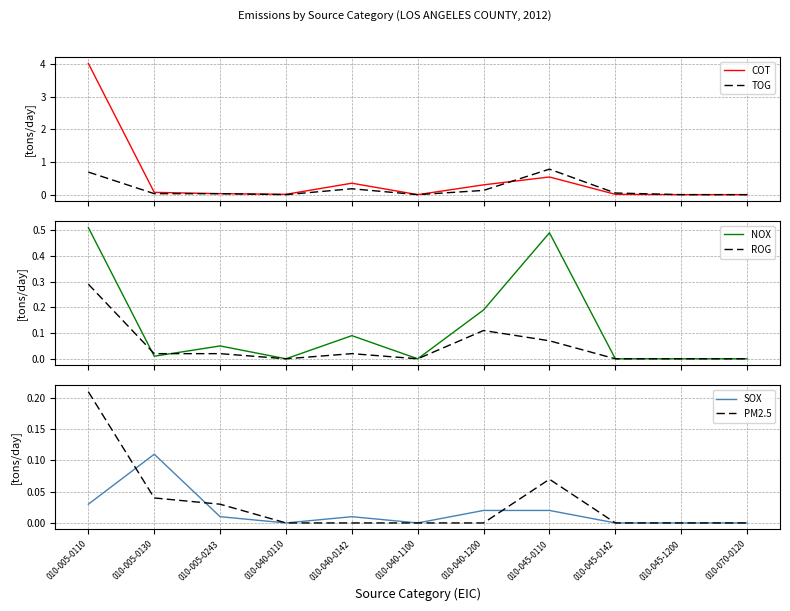

Reading right to left, what are all the values shown in this chart?

COT: 010-070-0120=0.0	010-045-1200=0.0	010-045-0142=0.0	010-045-0110=0.5	010-040-1200=0.3	010-040-1100=0.0	010-040-0142=0.3	010-040-0110=0.0	010-005-0243=0.0	010-005-0130=0.1	010-005-0110=4.0
TOG: 010-070-0120=0.0	010-045-1200=0.0	010-045-0142=0.1	010-045-0110=0.8	010-040-1200=0.1	010-040-1100=0.0	010-040-0142=0.2	010-040-0110=0.0	010-005-0243=0.0	010-005-0130=0.0	010-005-0110=0.7
NOX: 010-070-0120=0.0	010-045-1200=0.0	010-045-0142=0.0	010-045-0110=0.5	010-040-1200=0.2	010-040-1100=0.0	010-040-0142=0.1	010-040-0110=0.0	010-005-0243=0.1	010-005-0130=0.0	010-005-0110=0.5
ROG: 010-070-0120=0.0	010-045-1200=0.0	010-045-0142=0.0	010-045-0110=0.1	010-040-1200=0.1	010-040-1100=0.0	010-040-0142=0.0	010-040-0110=0.0	010-005-0243=0.0	010-005-0130=0.0	010-005-0110=0.3
SOX: 010-070-0120=0.0	010-045-1200=0.0	010-045-0142=0.0	010-045-0110=0.0	010-040-1200=0.0	010-040-1100=0.0	010-040-0142=0.0	010-040-0110=0.0	010-005-0243=0.0	010-005-0130=0.1	010-005-0110=0.0
PM2.5: 010-070-0120=0.0	010-045-1200=0.0	010-045-0142=0.0	010-045-0110=0.1	010-040-1200=0.0	010-040-1100=0.0	010-040-0142=0.0	010-040-0110=0.0	010-005-0243=0.0	010-005-0130=0.0	010-005-0110=0.2